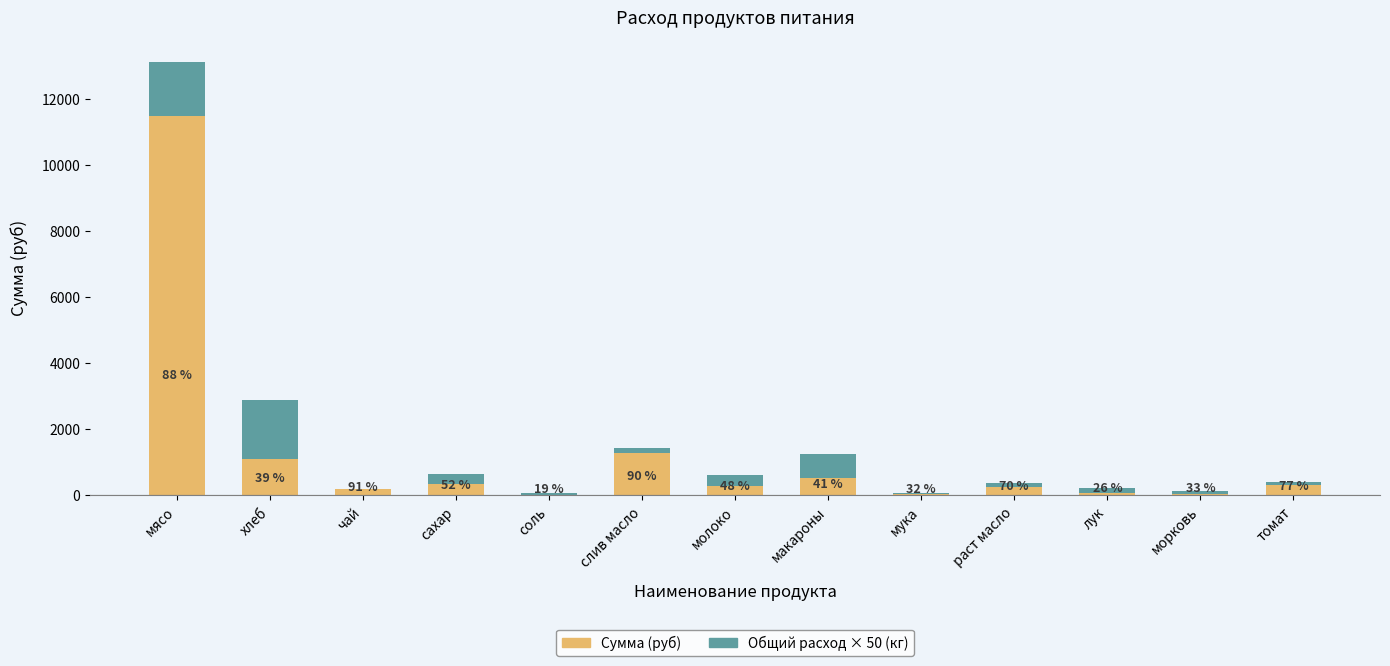

At which label is Сумма (руб) closest to 5755?

слив масло